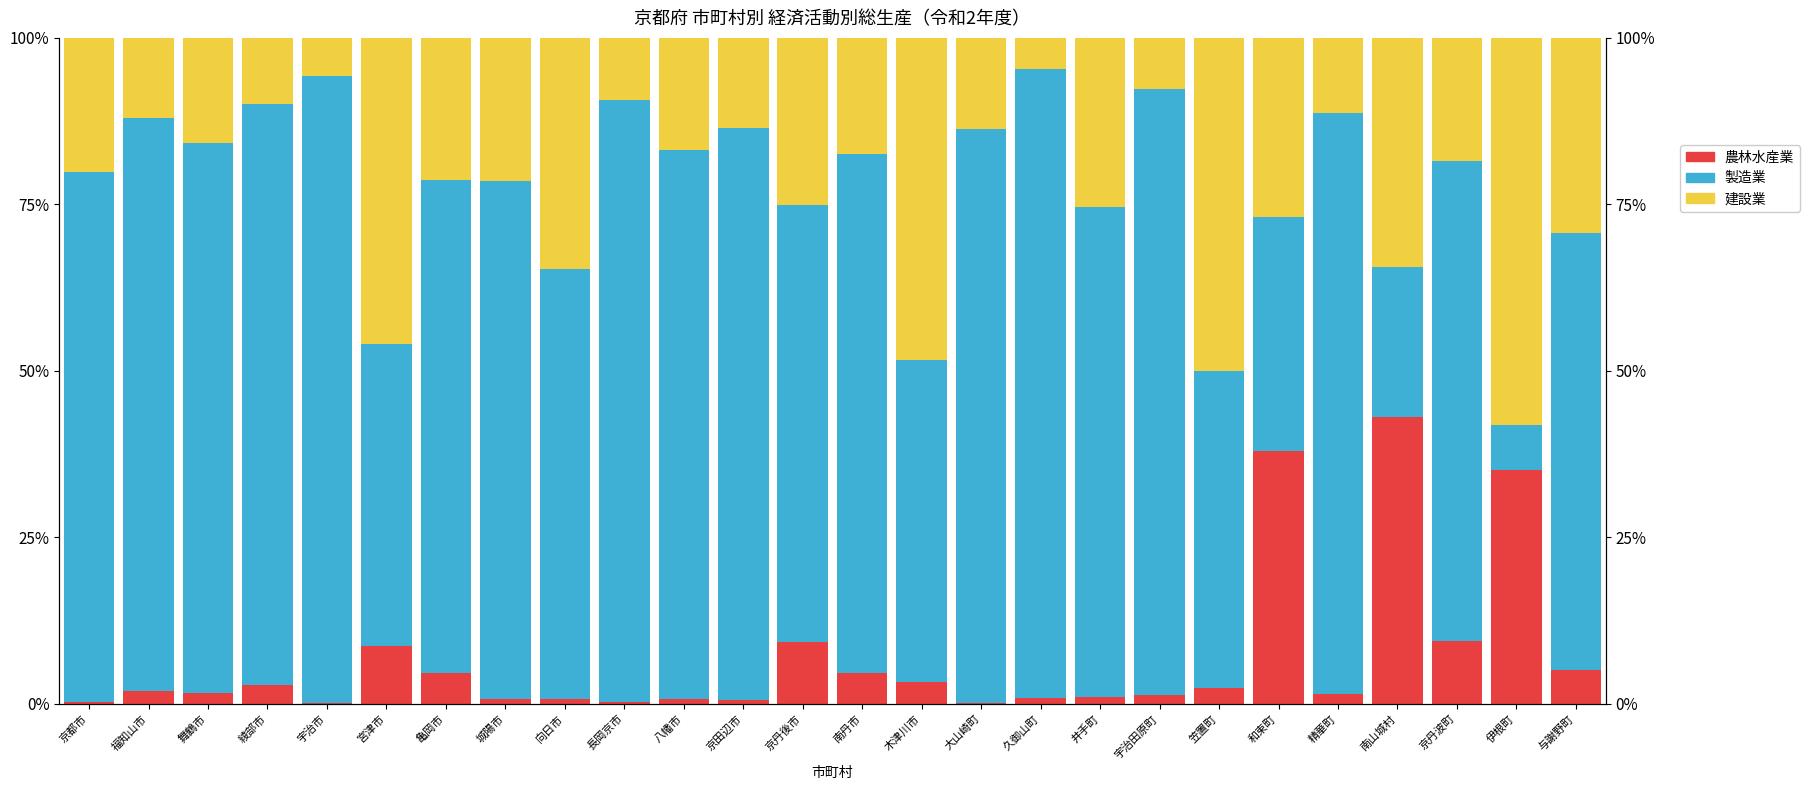

What is the label of the 2nd bar from the right?

伊根町